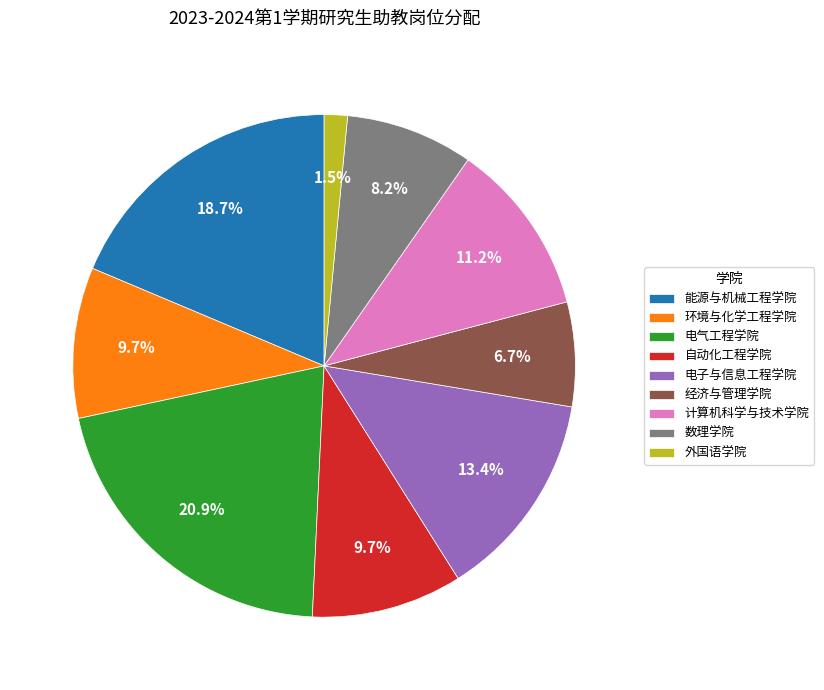

Count the number of slices in the pie.

9